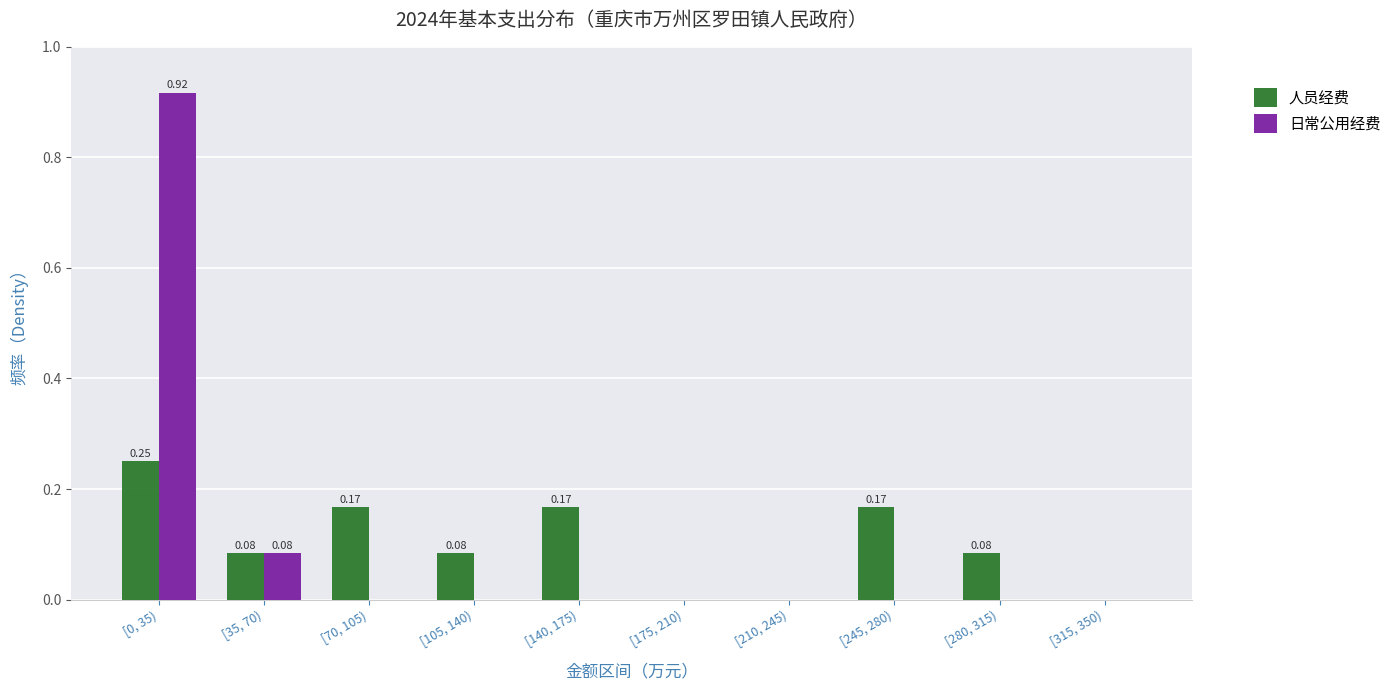

Is the value of 人员经费 at [140, 175) greater than the value of 日常公用经费 at [35, 70)?

Yes